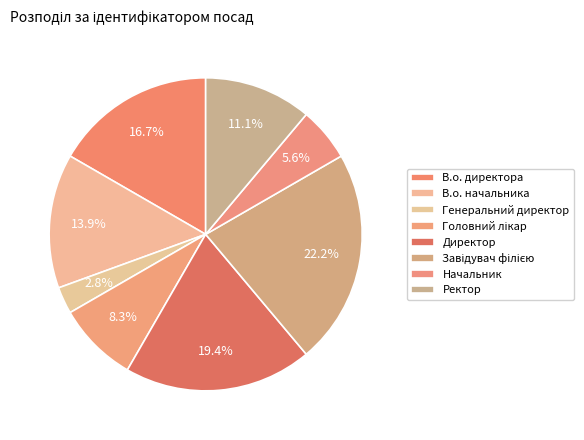

Which category has the biggest portion of the pie?

Завідувач філією